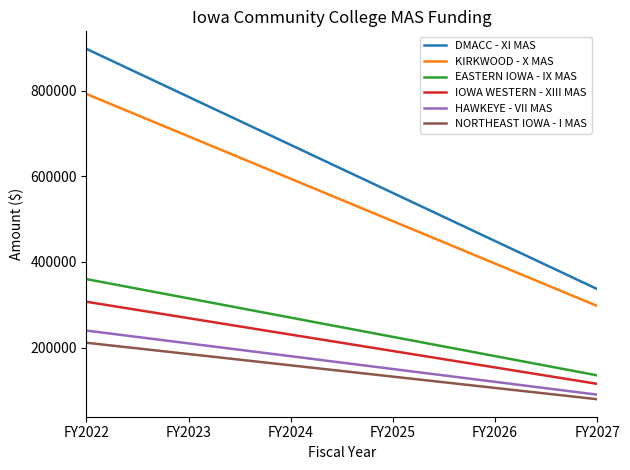

How many distinct data groups are displayed?

6